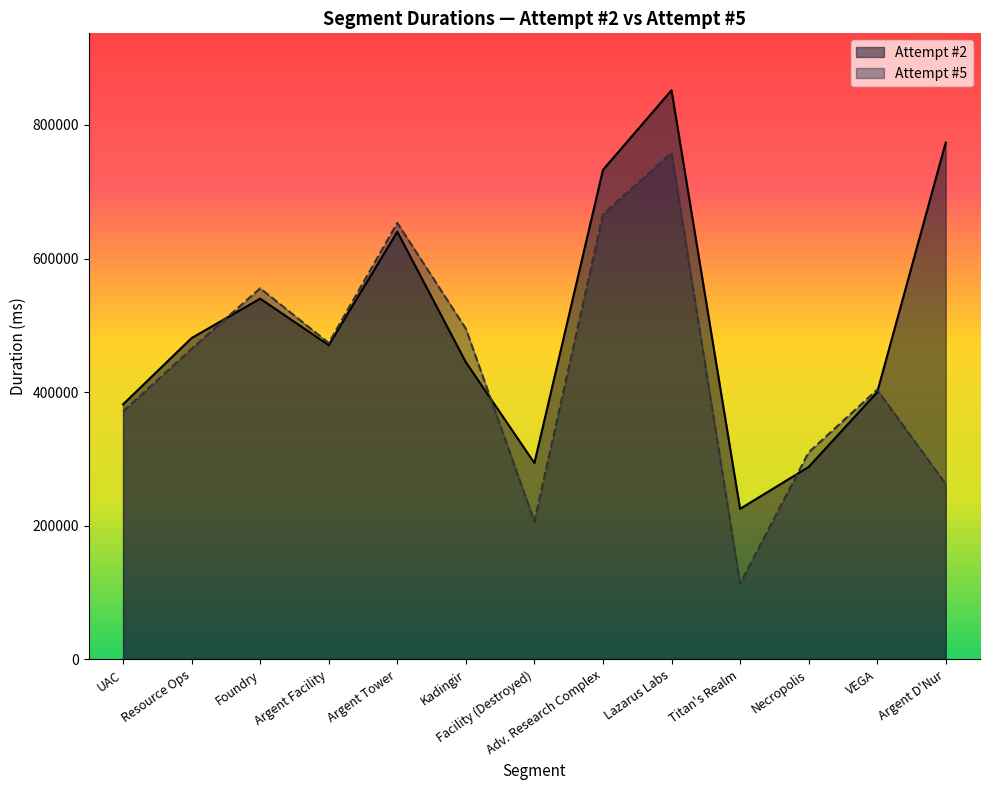

What is the sum of all Attempt #2 values?

6523414